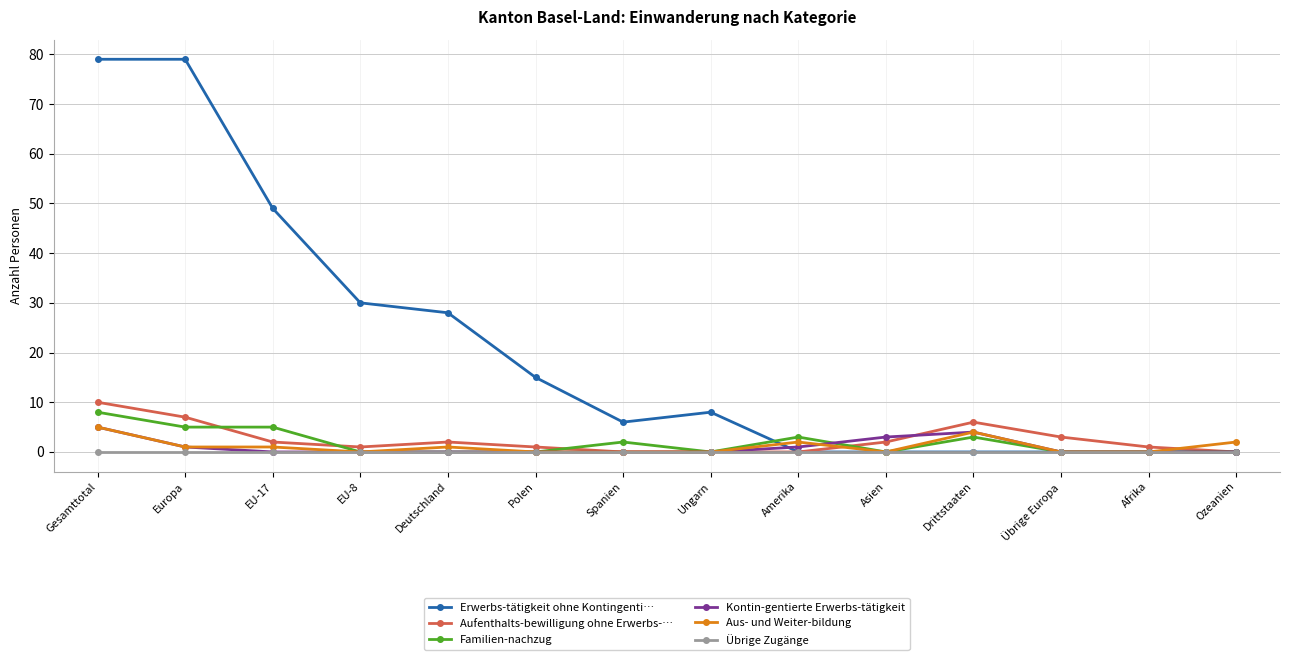

Which series has the largest total across all categories?

Erwerbs-tätigkeit ohne Kontingenti…